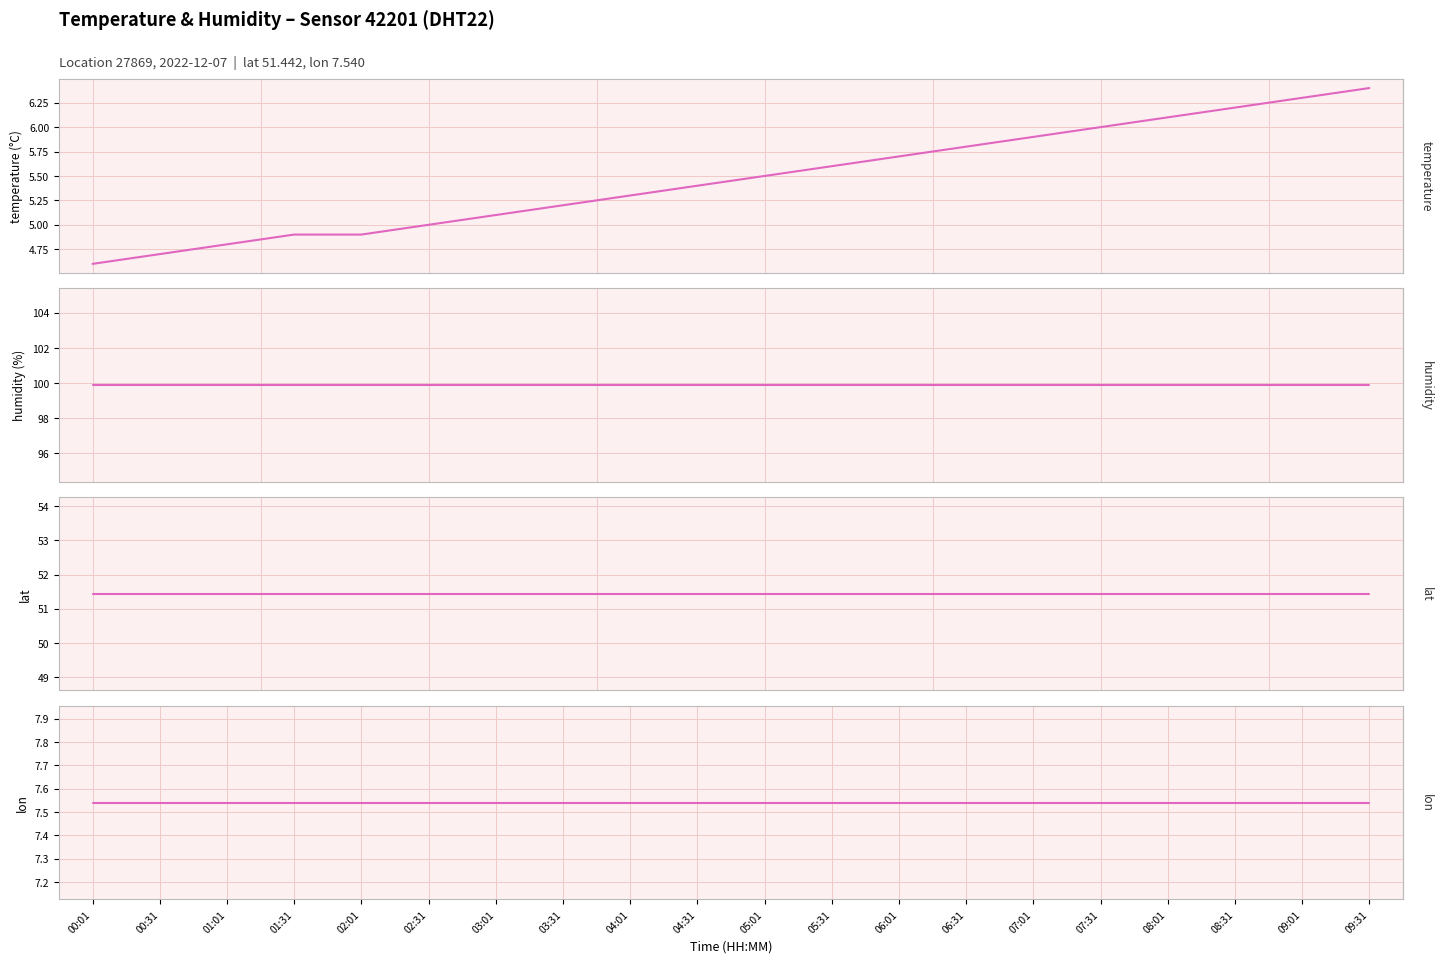

At which label is lon closest to 7?

00:01